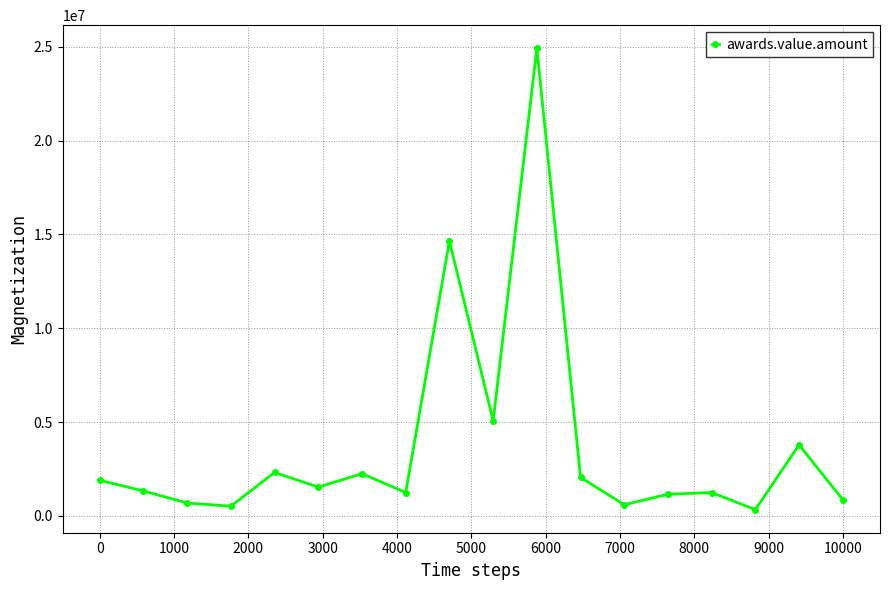

What is the value of the 5th point from the left?

2317138.7